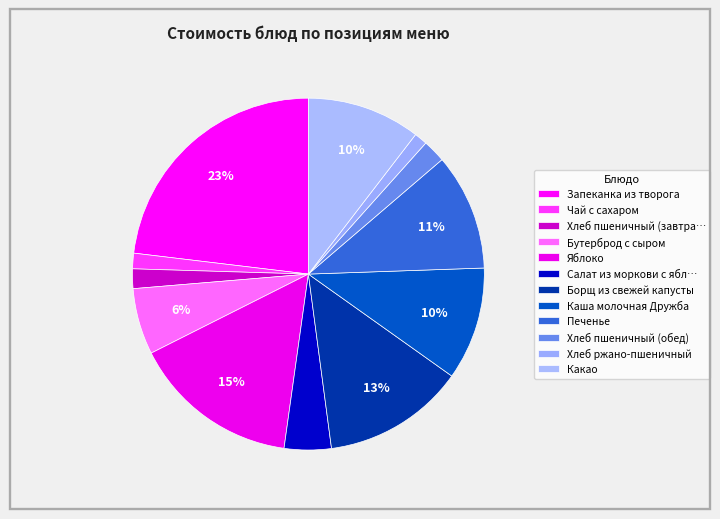

How many slices are in this pie chart?

12